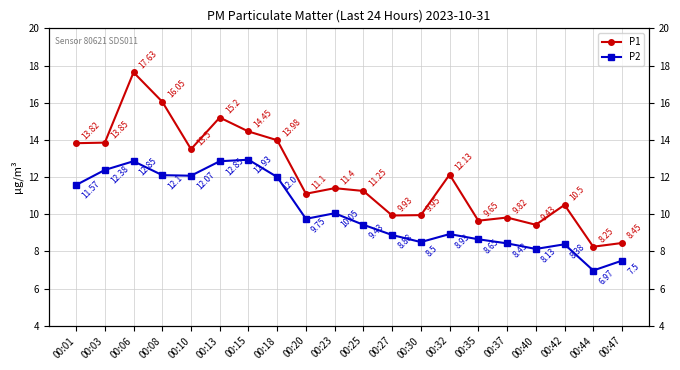

Where is P1 nearest to the value 12?

00:32